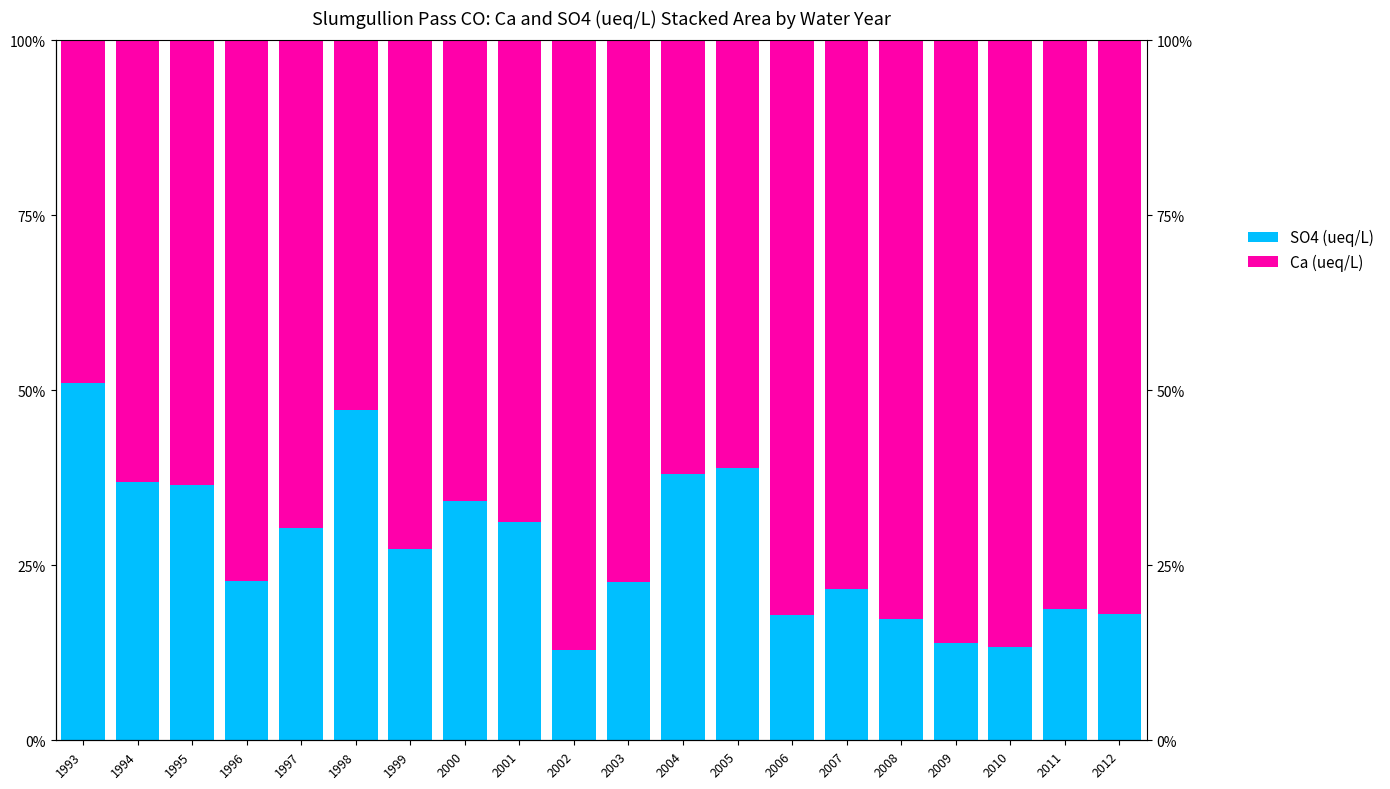

Between 1996 and 1997, which is larger?

1997